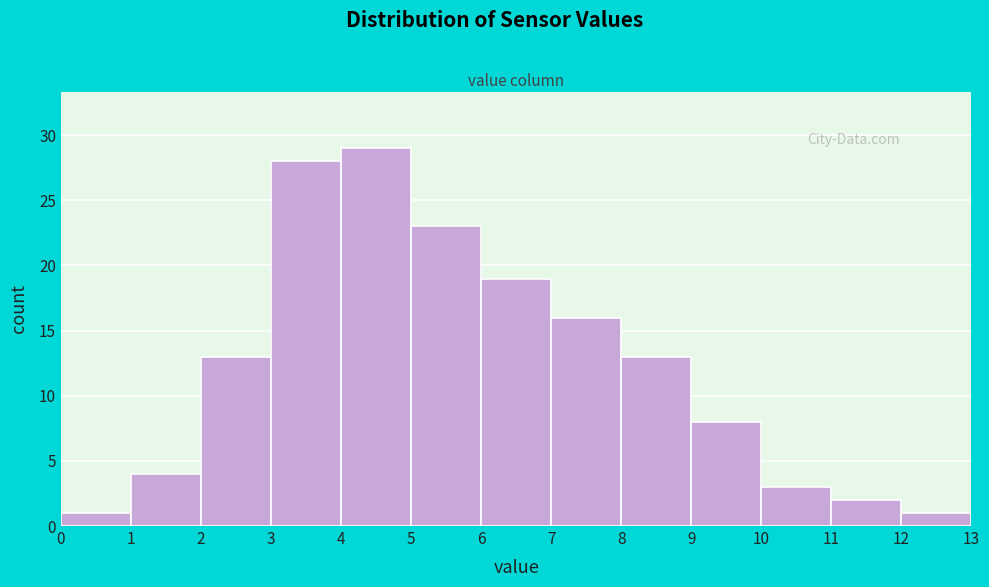

Over which range of the x-axis is the bar tallest?

4 to 5